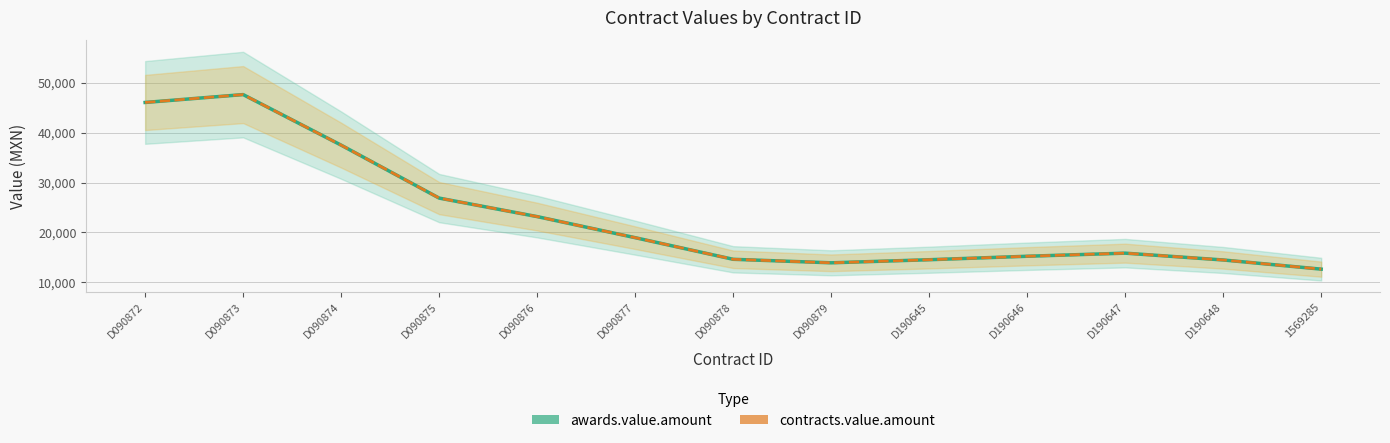

Reading left to right, list all the values displayed in this chart.

awards.value.amount: D090872=46052.6	D090873=47629.8	D090874=37499.6	D090875=26891.1	D090876=23183.4	D090877=18960.0	D090878=14628.8	D090879=13924.5	D190645=14542.4	D190646=15237.6	D190647=15858.8	D190648=14492.2	1569285=12656.2
contracts.value.amount: D090872=46052.6	D090873=47629.8	D090874=37499.6	D090875=26891.1	D090876=23183.4	D090877=18960.0	D090878=14628.8	D090879=13924.5	D190645=14542.4	D190646=15237.6	D190647=15858.8	D190648=14492.2	1569285=12656.2